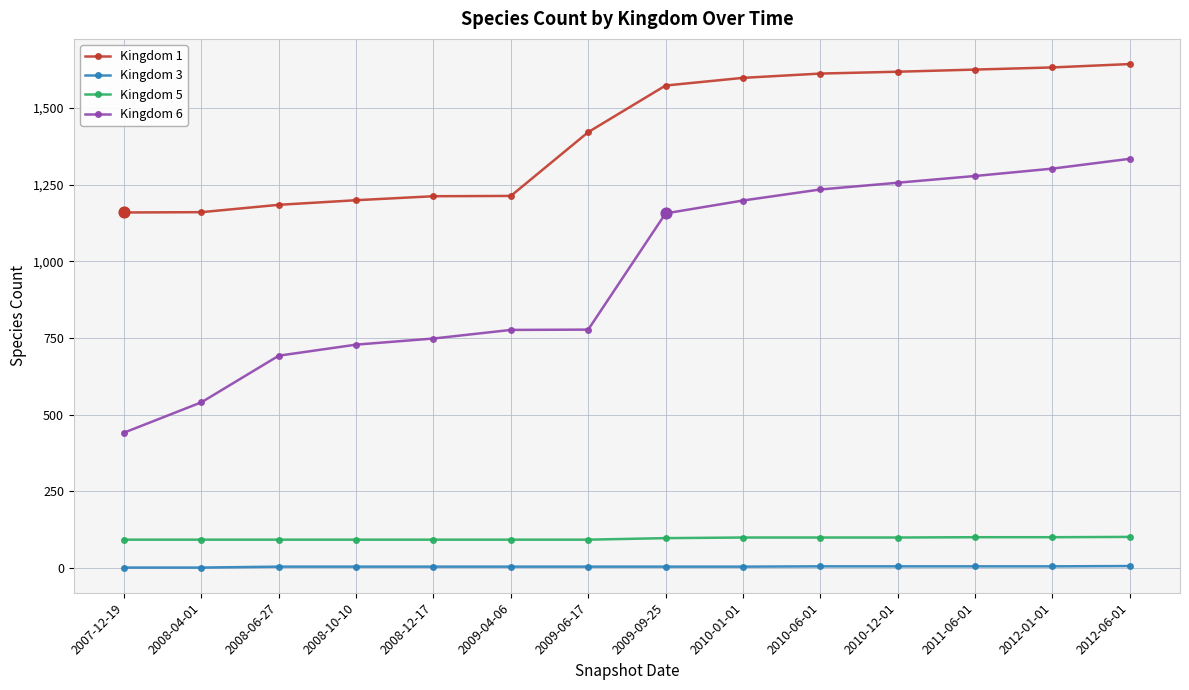

Is the value of Kingdom 1 at 2009-09-25 greater than the value of Kingdom 3 at 2008-10-10?

Yes